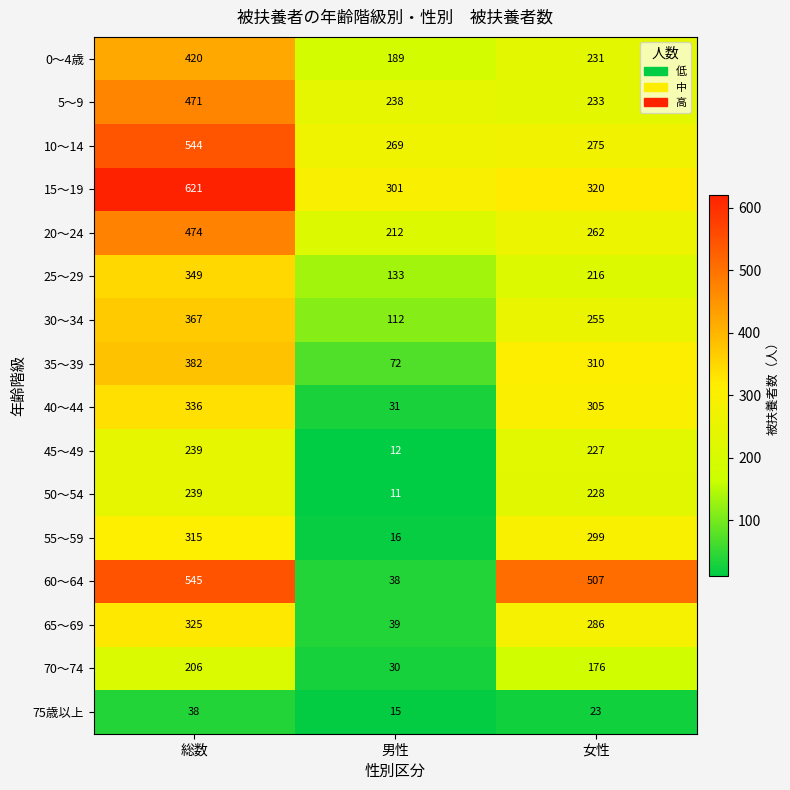

Which series has the widest spread of values?

60～64